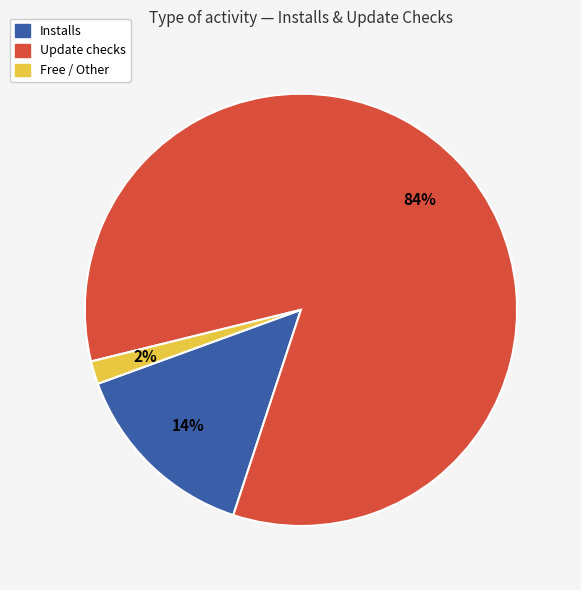

Does any single category account for the majority?

Yes